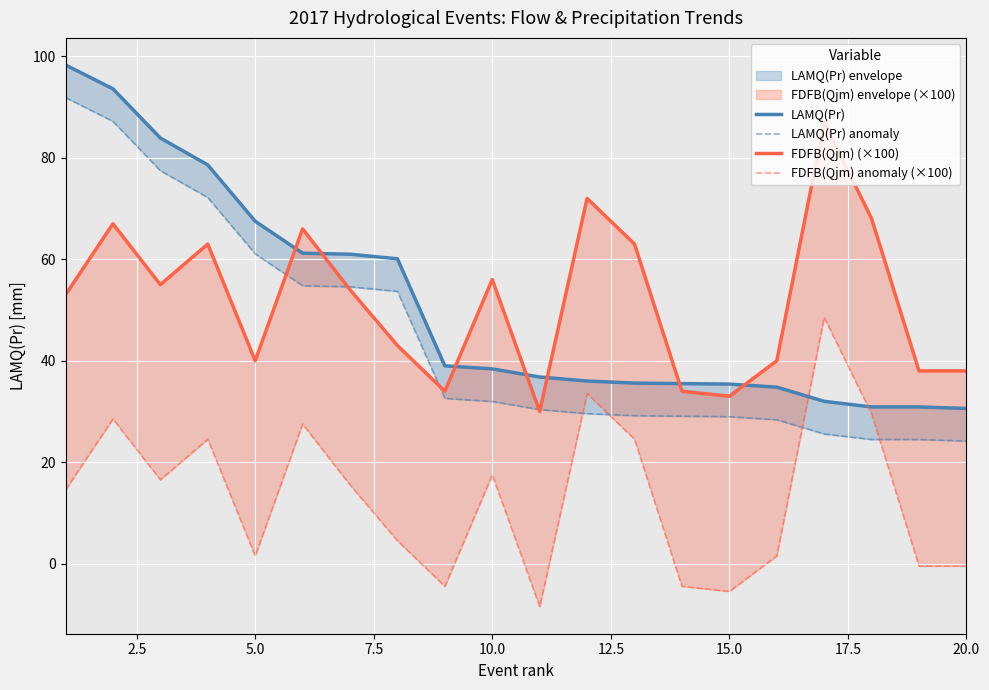

What is the smallest value displayed?

-8.5